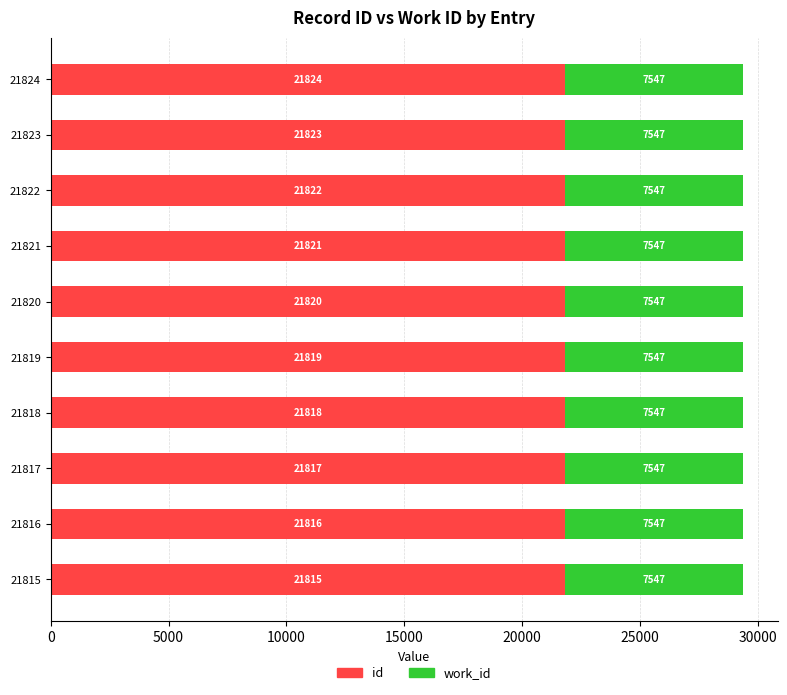

What is the difference between the id values at 21822 and 21818?

4